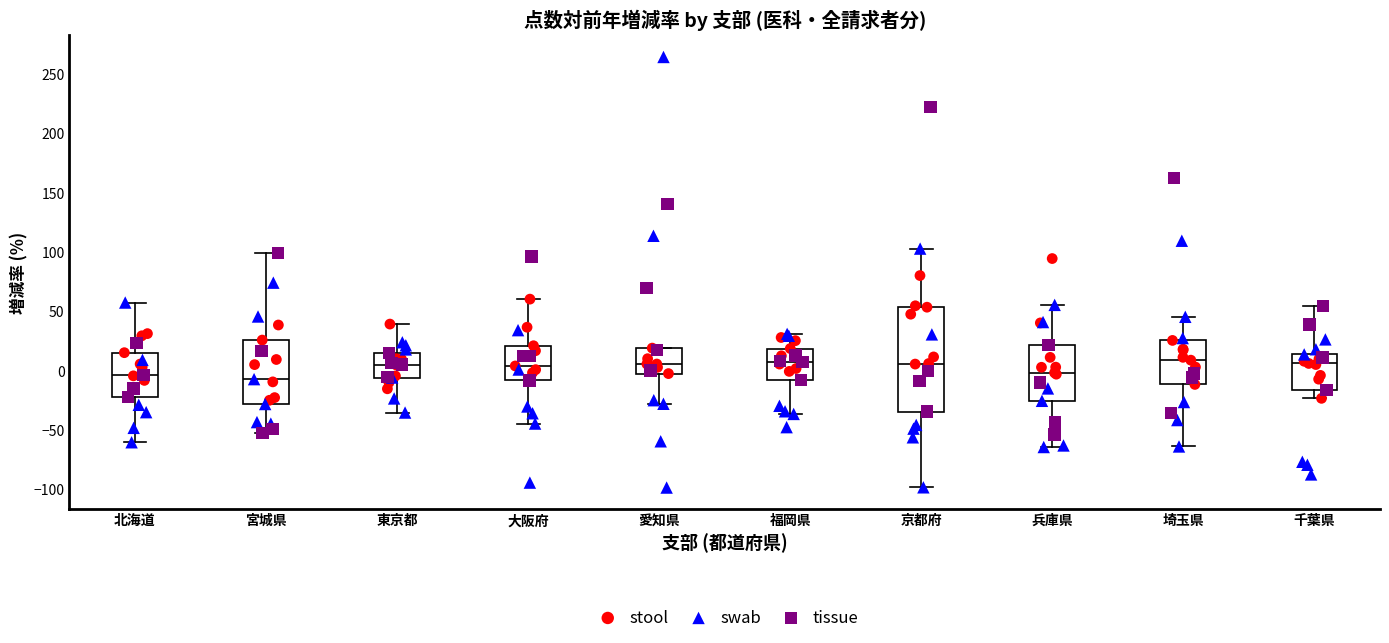

Reading left to right, transcribe this box plot: for each box, give where its median line is, the range the box spans, and where its two whiskers end, as read against the y-axis. The values are not printed on the chart, so give them approximately, as read against the axis.

北海道: median -5, box -20 to 15, whiskers -60 to 60
宮城県: median -5, box -30 to 25, whiskers -50 to 100
東京都: median 5, box -5 to 15, whiskers -35 to 40
大阪府: median 5, box -10 to 20, whiskers -45 to 60
愛知県: median 5, box 0 to 20, whiskers -30 to 20
福岡県: median 10, box -5 to 20, whiskers -35 to 30
京都府: median 5, box -35 to 55, whiskers -100 to 105
兵庫県: median 0, box -25 to 20, whiskers -65 to 55
埼玉県: median 10, box -10 to 25, whiskers -65 to 45
千葉県: median 5, box -15 to 15, whiskers -25 to 55